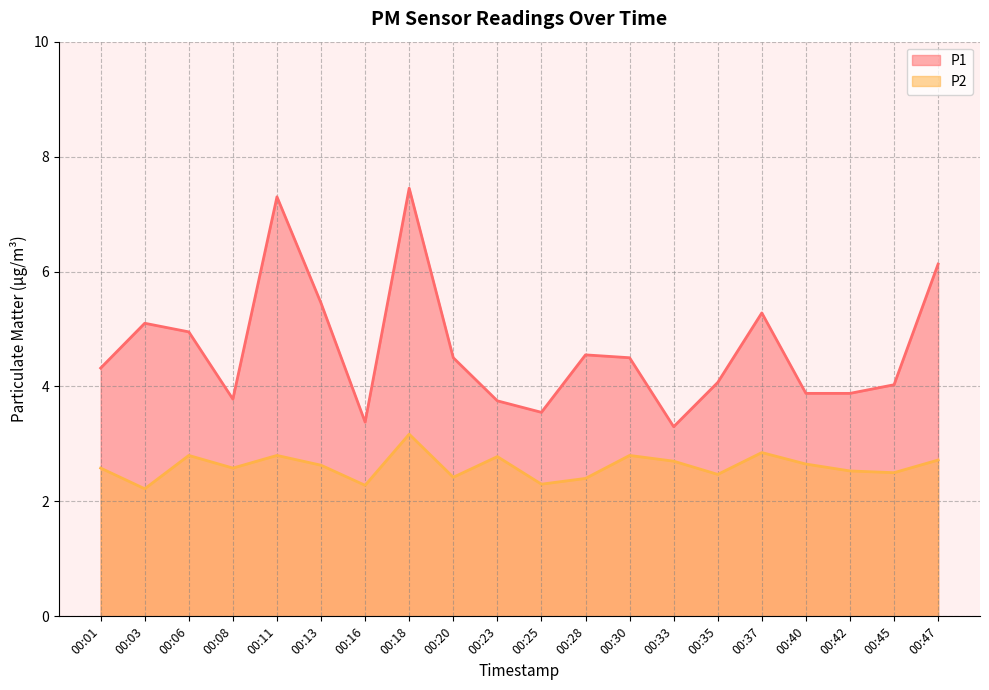

True or false: P1 and P2 cross at least once.

False